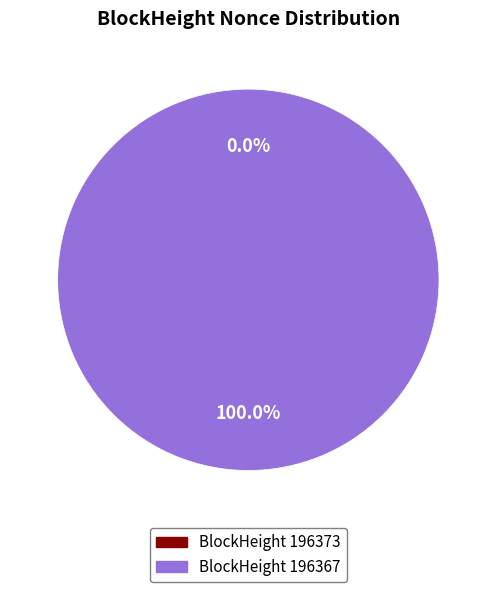

To the nearest percent, what is the combined percentage of 196373 and 196367?

100%